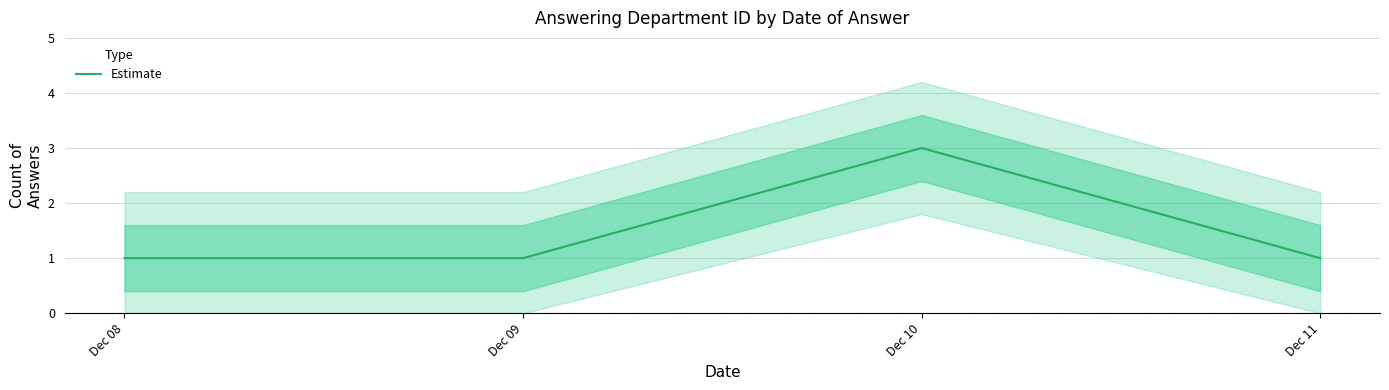

Reading left to right, extract all data points from this chart.

1	1	3	1